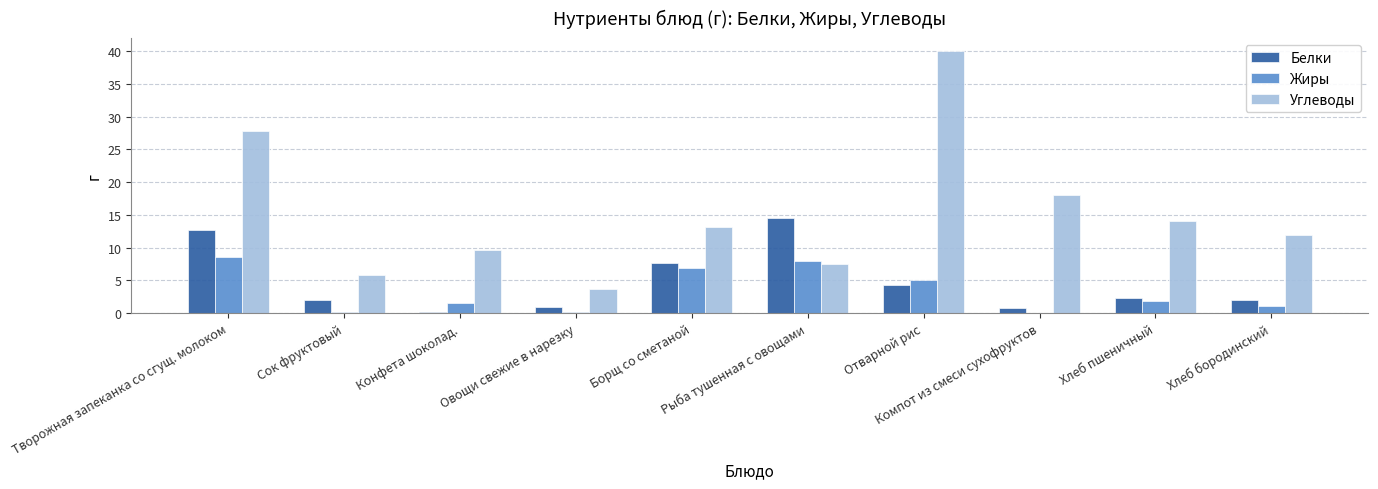

Which series has the largest total across all categories?

Углеводы